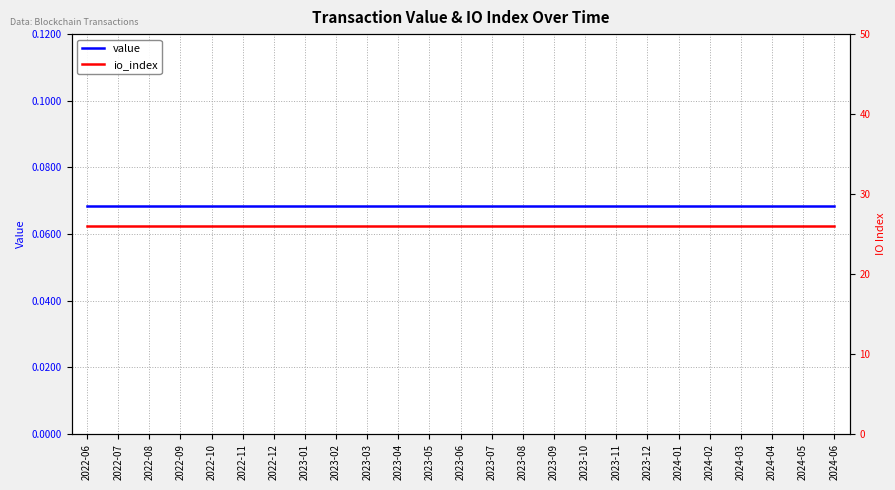

True or false: io_index has more than 2 points higher than both neighbors.

False